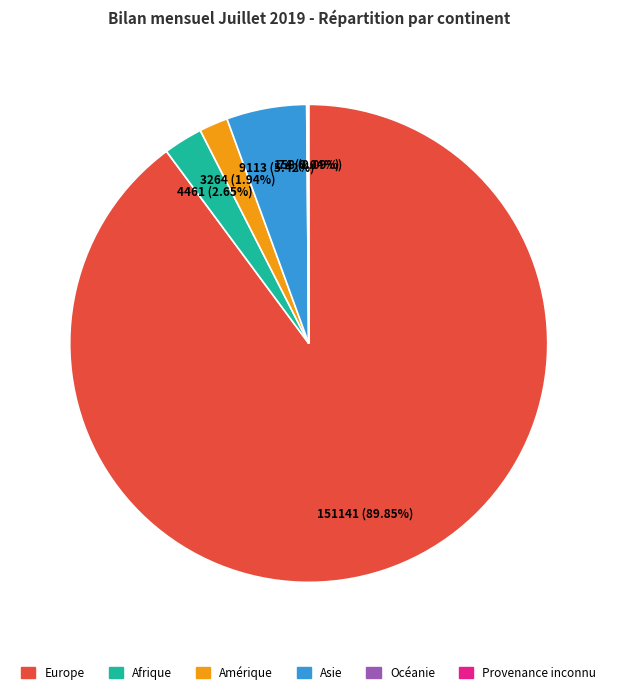

Which slice is the largest?

Europe